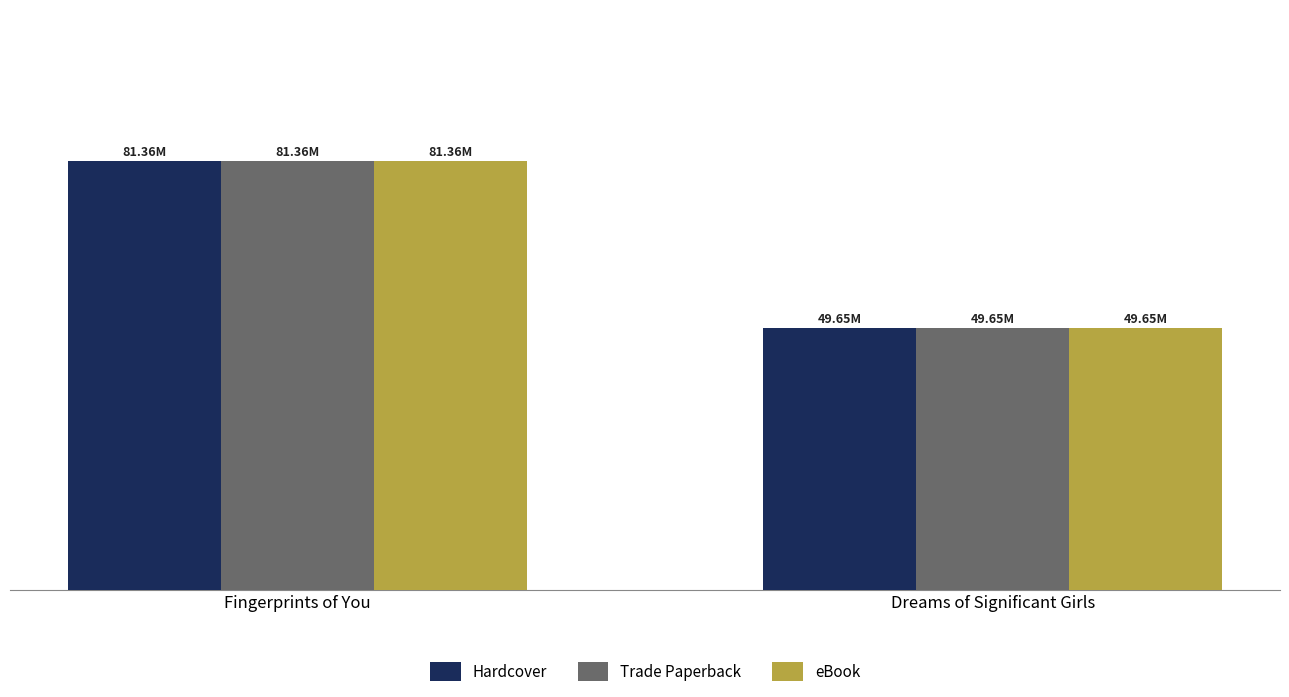

What is the average value of the Trade Paperback series?

65503949